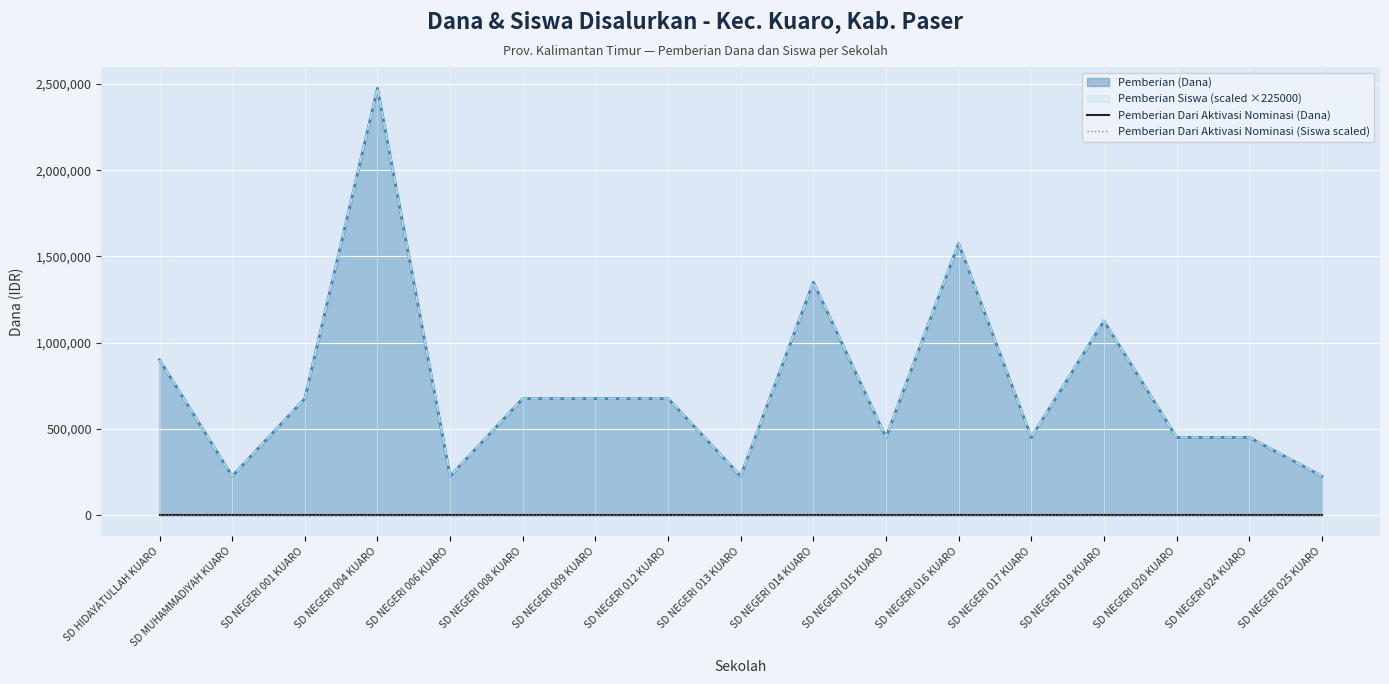

How many categories are shown in the chart?

17